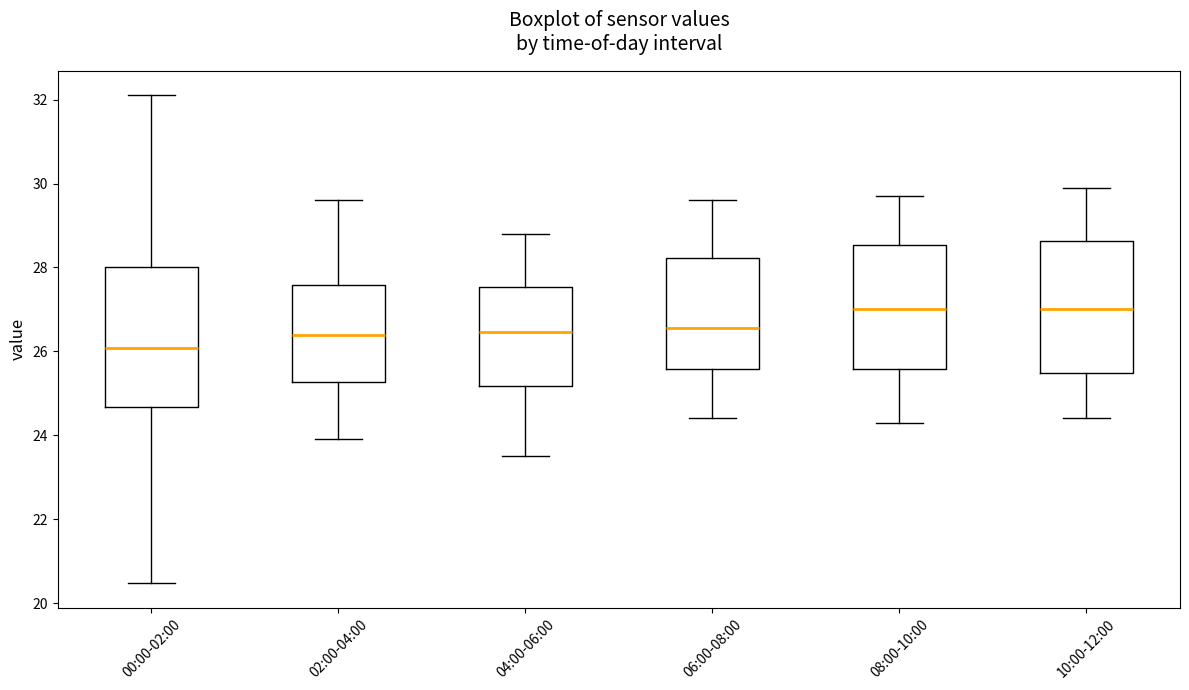

Reading left to right, read every box against the y-axis: the position of its median line, the range the box covers, and the ends of its whiskers. The values are not printed on the chart, so give them approximately, as read against the axis.

00:00-02:00: median 26.0, box 24.6 to 28.0, whiskers 20.4 to 32.2
02:00-04:00: median 26.4, box 25.2 to 27.6, whiskers 24.0 to 29.6
04:00-06:00: median 26.4, box 25.2 to 27.6, whiskers 23.6 to 28.8
06:00-08:00: median 26.6, box 25.6 to 28.2, whiskers 24.4 to 29.6
08:00-10:00: median 27.0, box 25.6 to 28.6, whiskers 24.4 to 29.8
10:00-12:00: median 27.0, box 25.4 to 28.6, whiskers 24.4 to 30.0